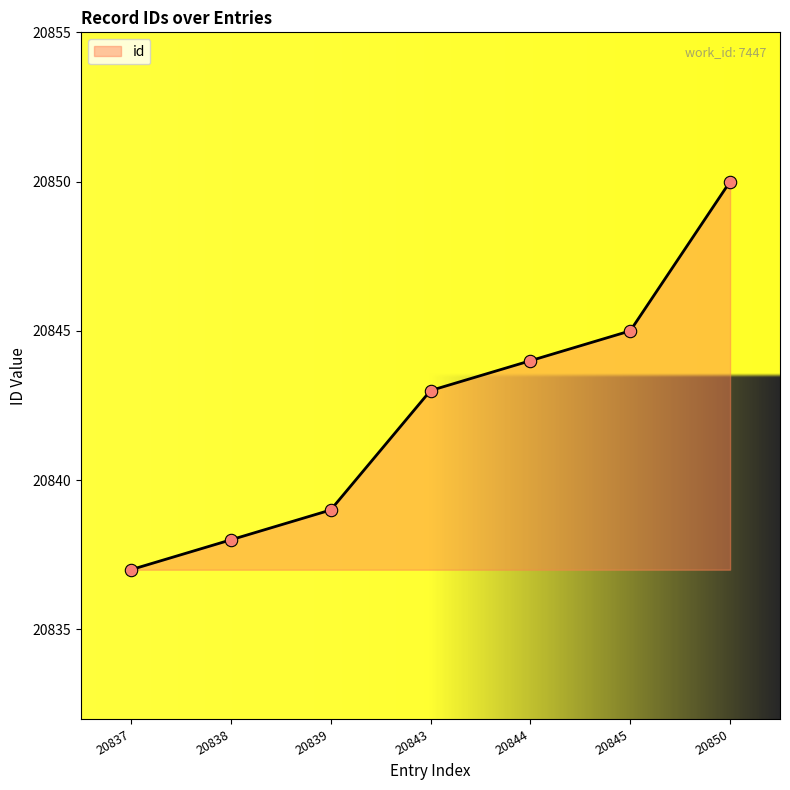

Which has a higher value, 20850 or 20845?

20850